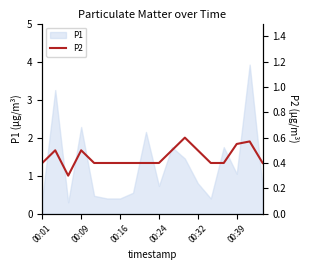

The value of P1 at 00:39 is 0.7. True or false?

False